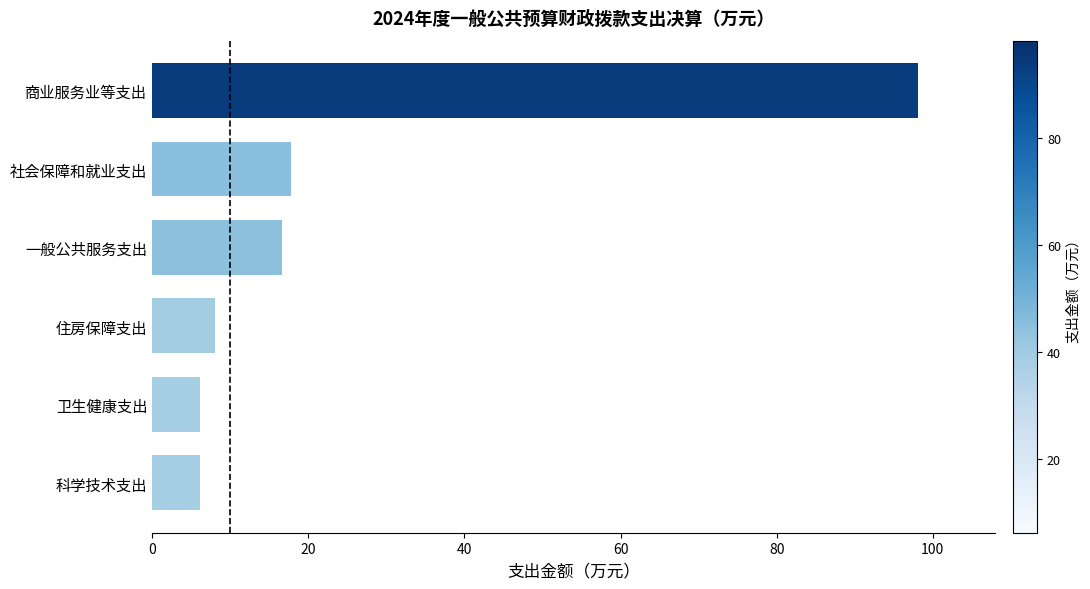

Between 商业服务业等支出 and 卫生健康支出, which is larger?

商业服务业等支出